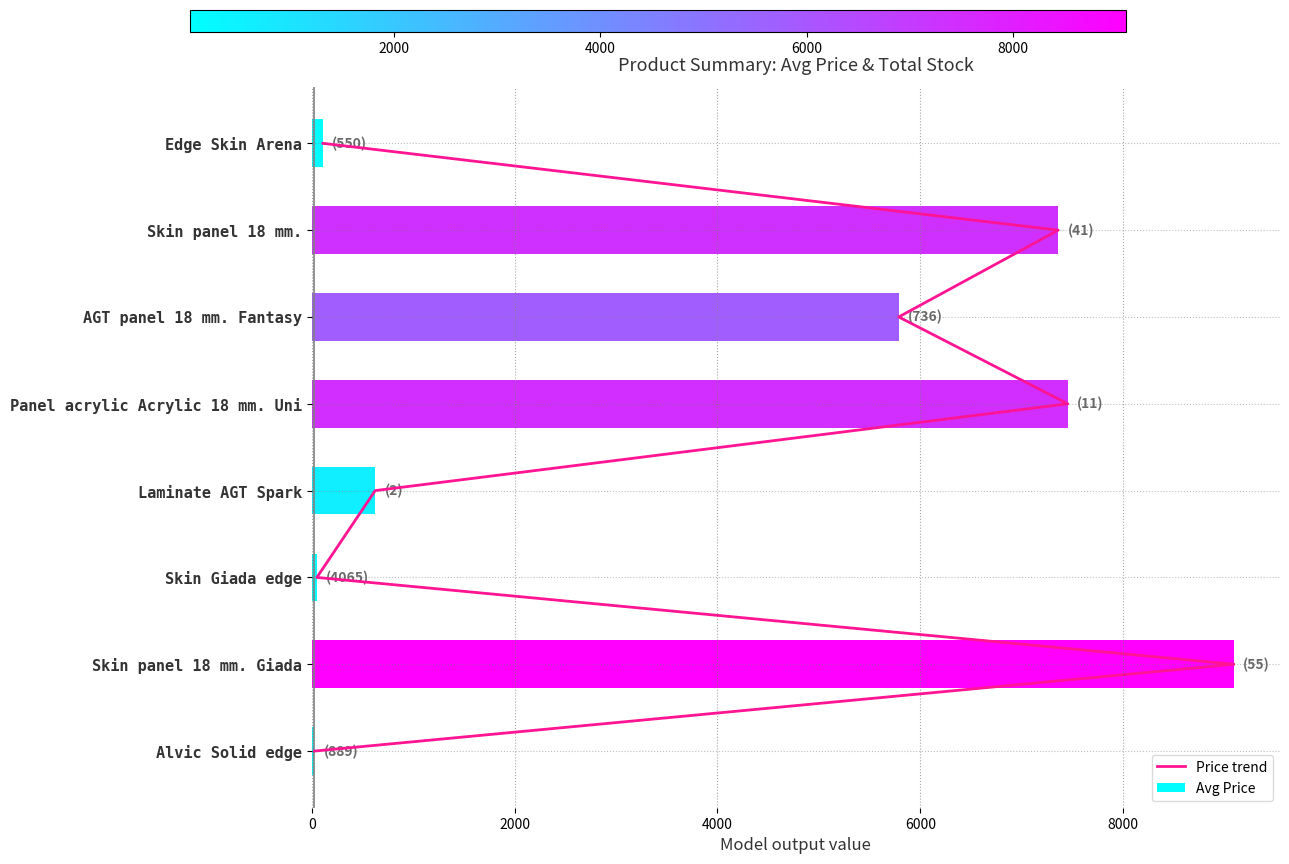

Does the chart contain any negative values?

No